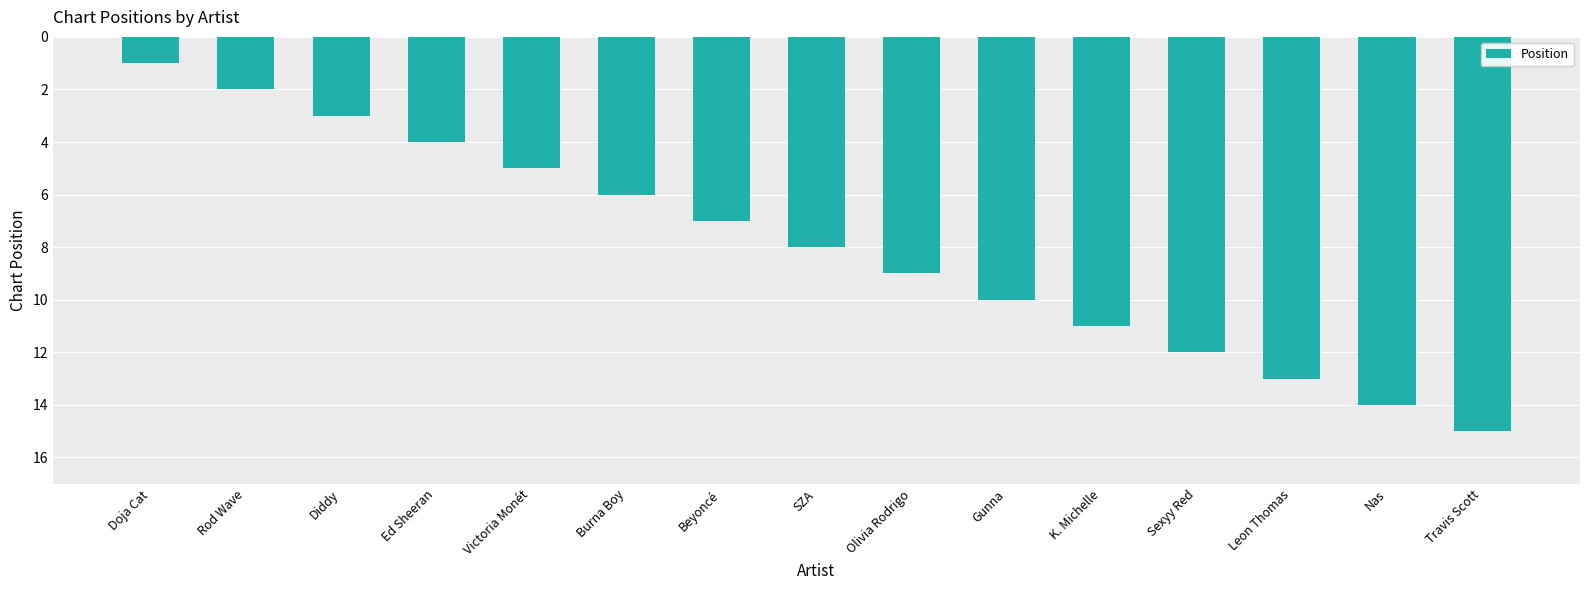

What is the difference between the values at Diddy and Gunna?

7